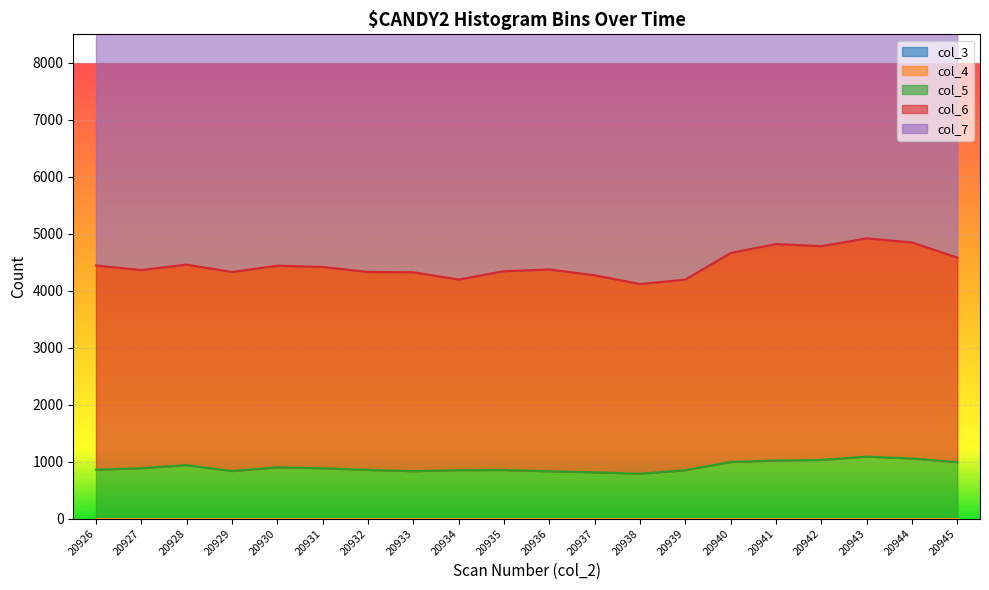

Where is col_6 nearest to the value 3579?

20926